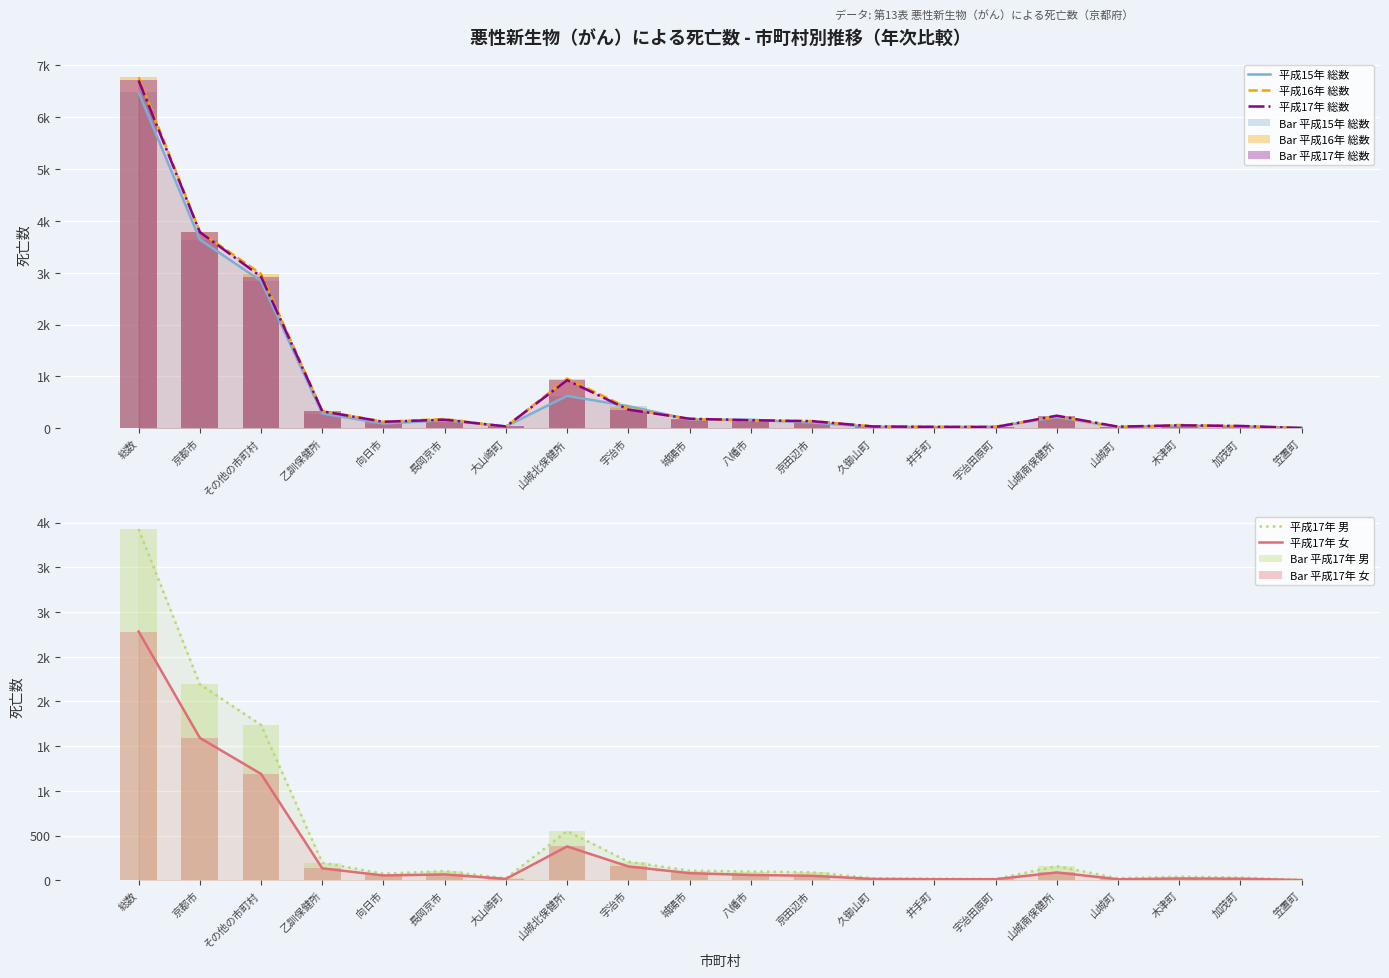

Where does the 平成17年 女 series first go above 59?

総数